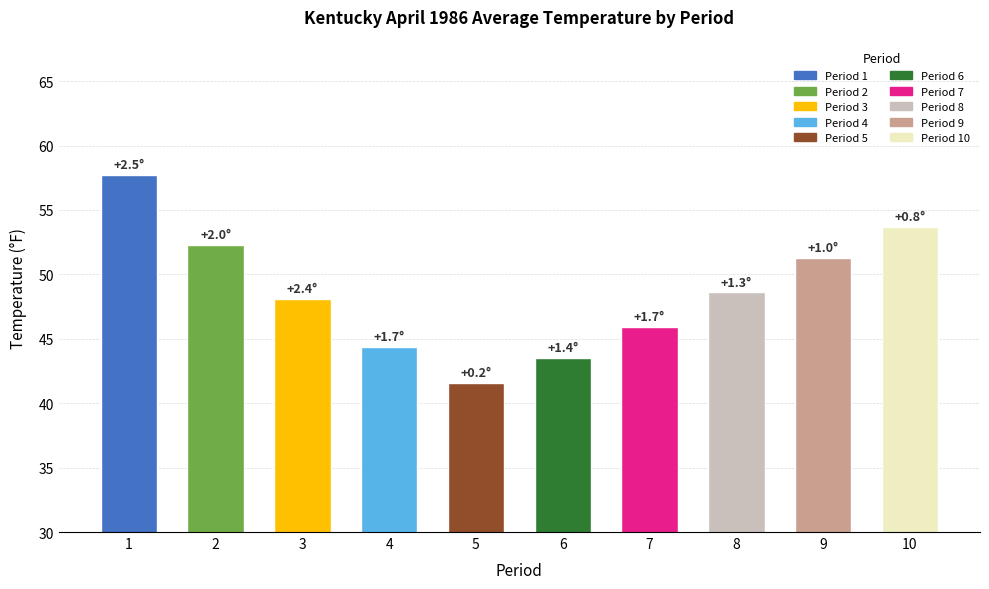

What is the difference between the values at 9 and 4?

6.9